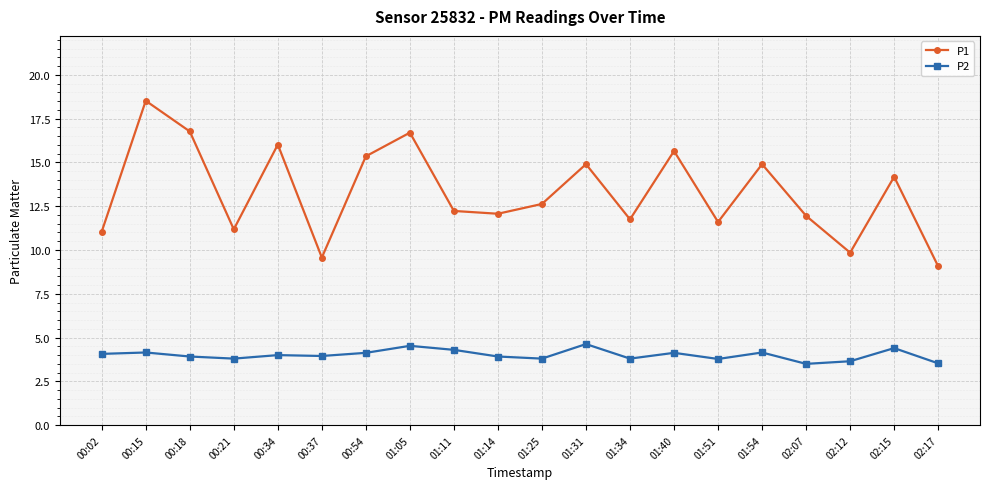

What is the greatest value displayed?

18.5